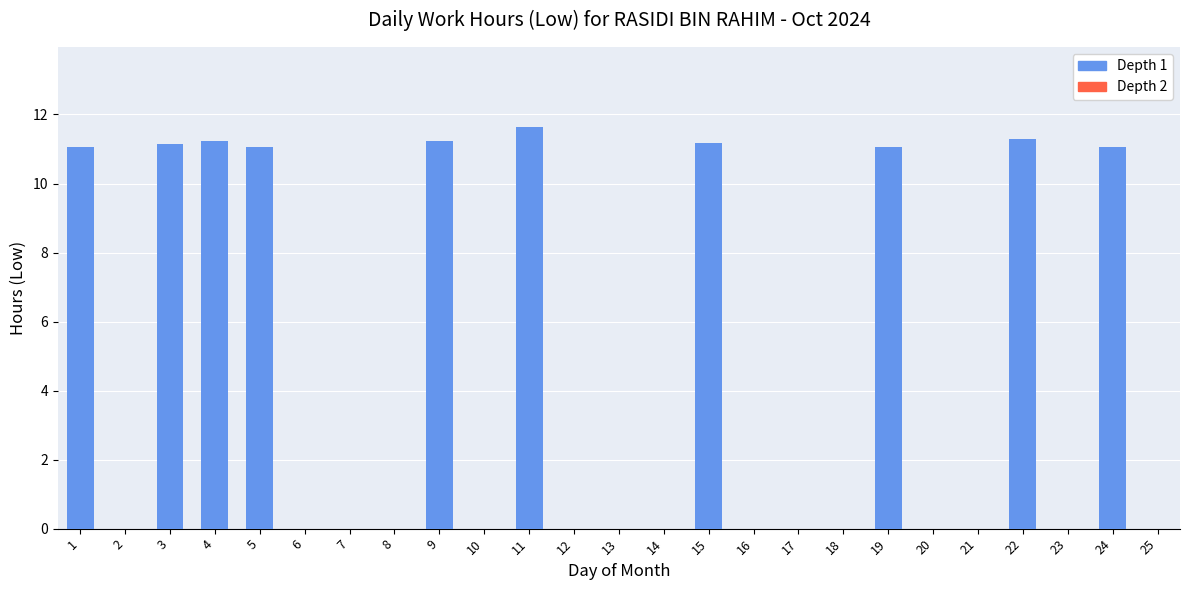

Which has a higher value, 23 or 3?

3